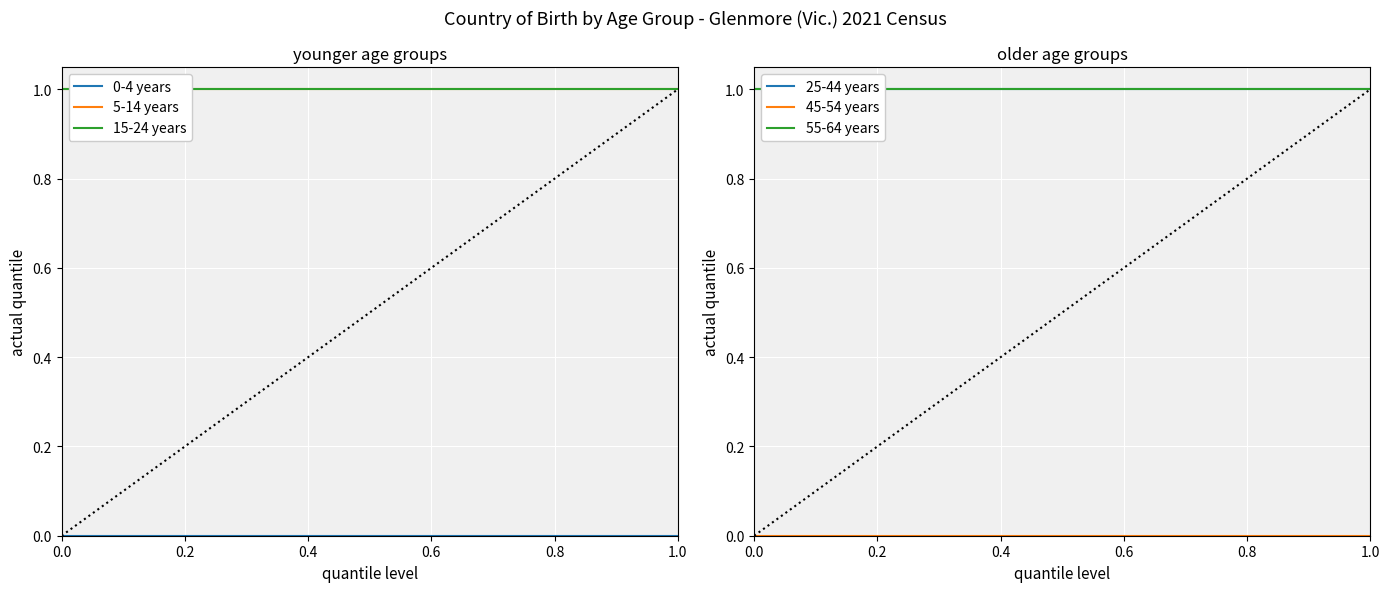

What is the difference between the highest and lowest values at 0.8?

1